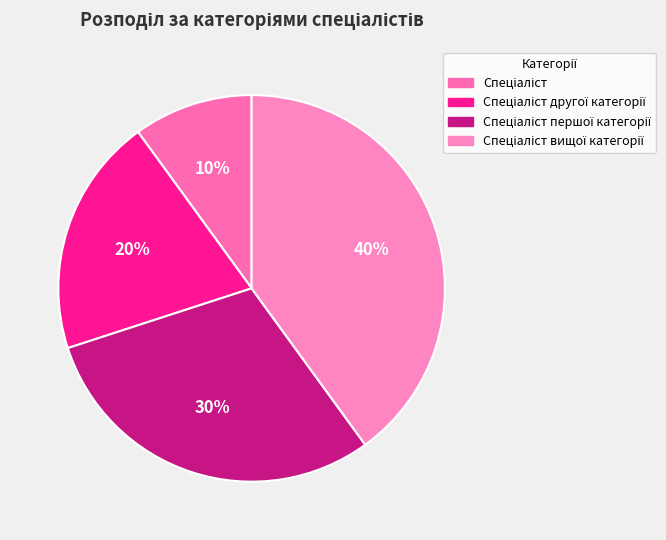

Count the number of slices in the pie.

4